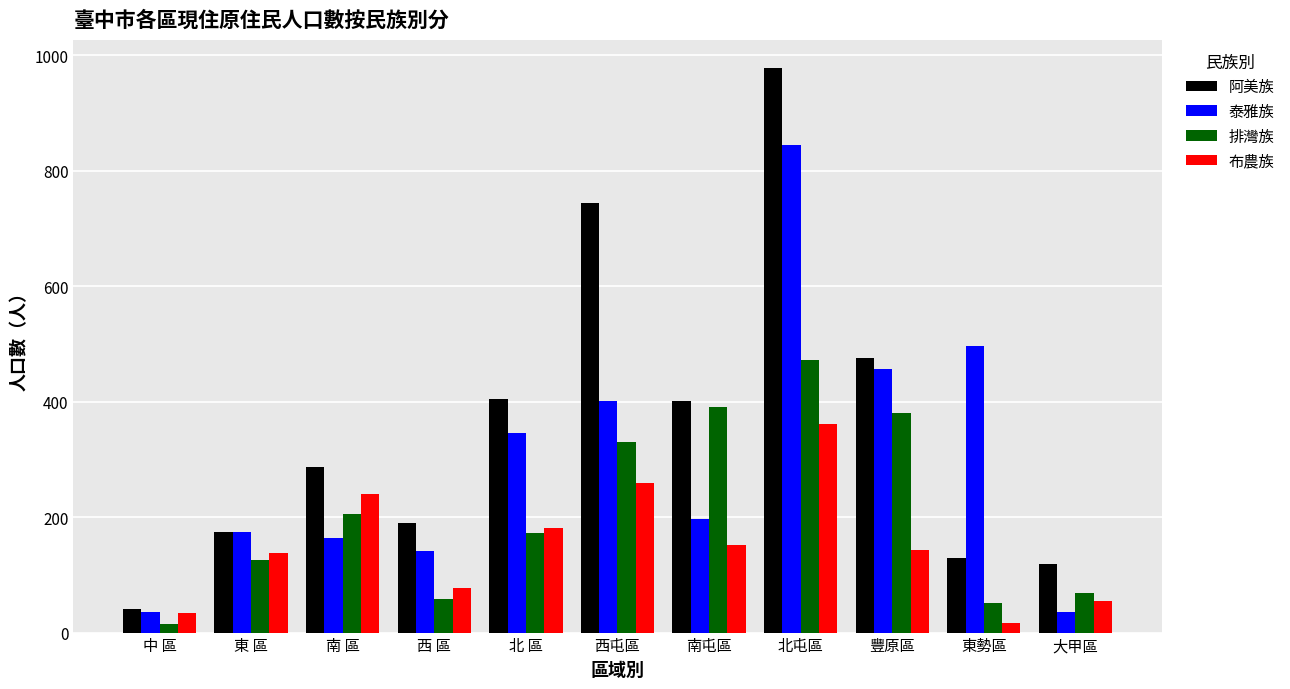

What is the difference between the 阿美族 values at 中 區 and 北屯區?

938